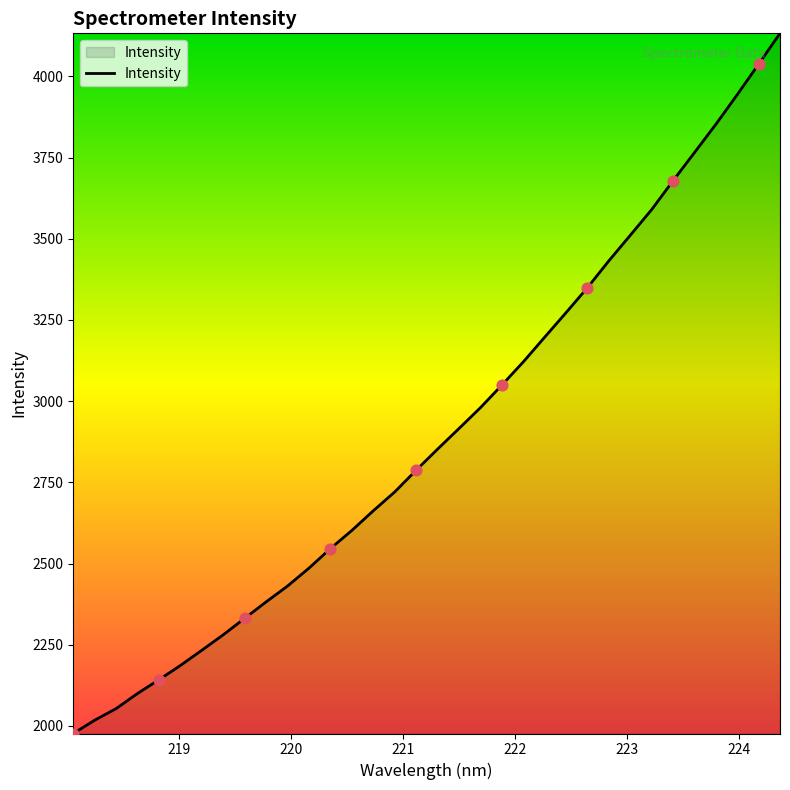

What is the difference between the maximum and minimum values?

2155.8